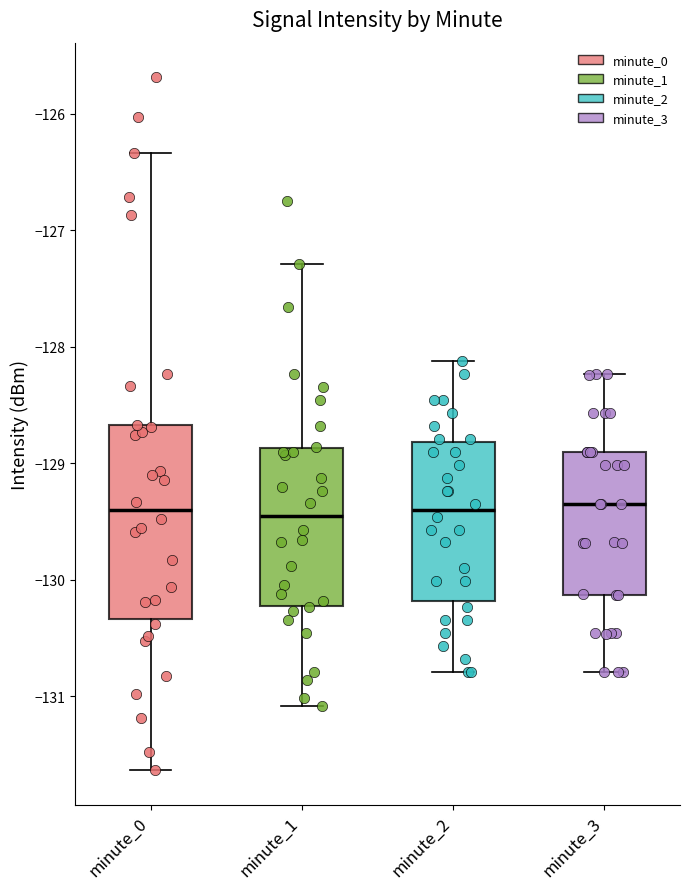

Comparing the boxes themselves (not the whiskers), which one is the tallest?

minute_0